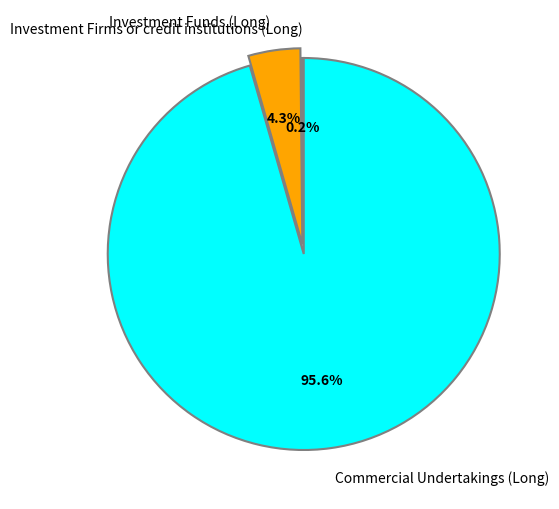

Which slice is the largest?

Commercial Undertakings (Long)